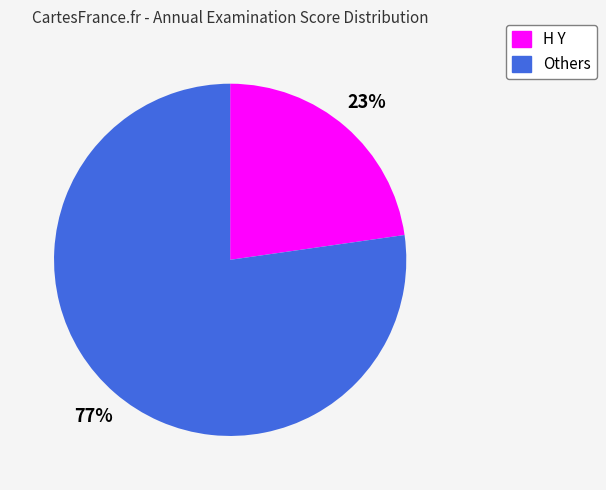

Is there any slice that represents more than half of the pie?

Yes